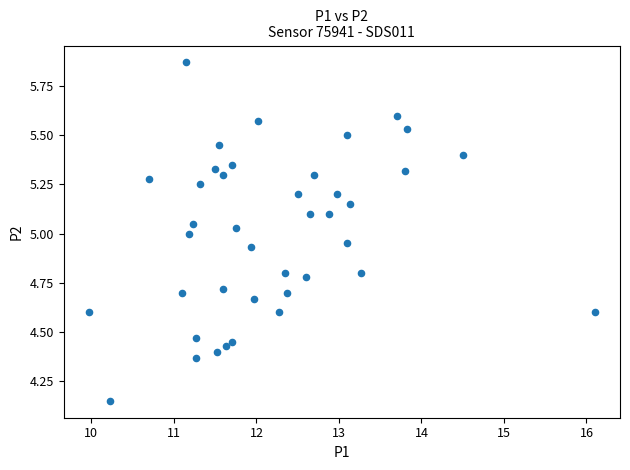

What is the range of X values (max minus min)?

6.1